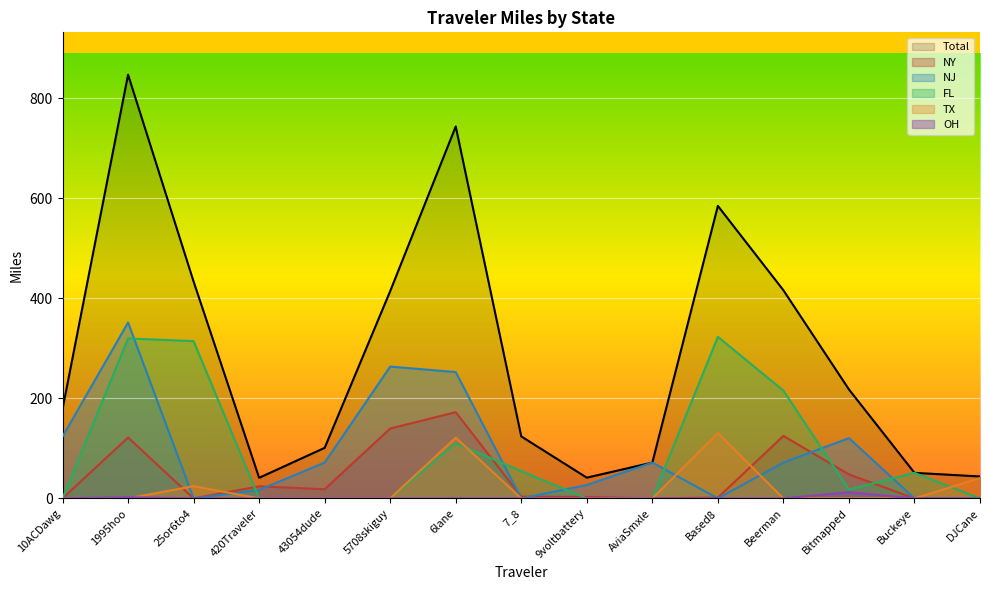

Which category has the lowest value in the NY series?

10ACDawg